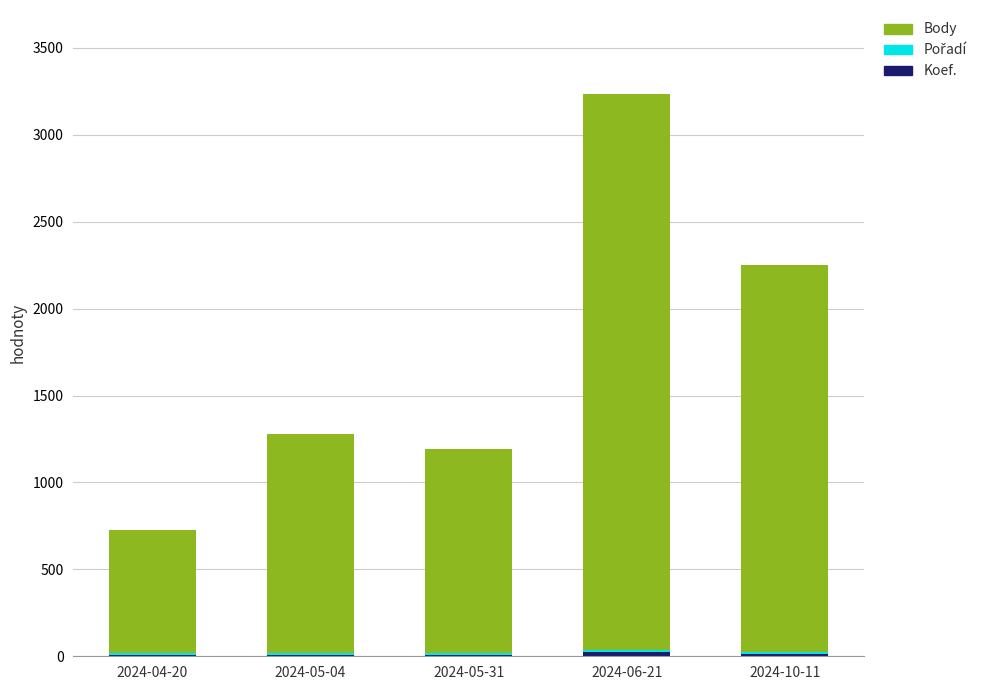

At which category is the sum across all series the highest?

2024-06-21